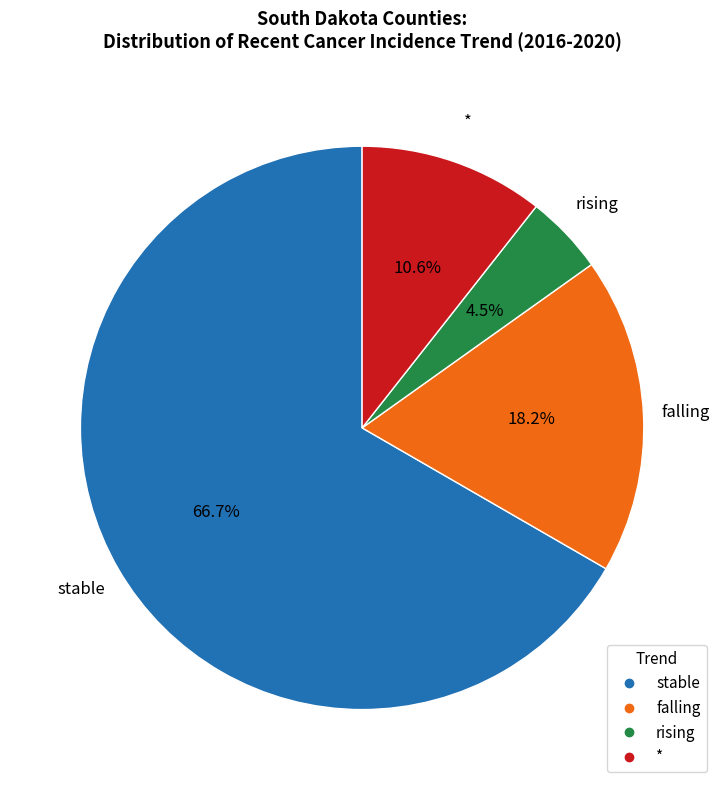

Which slice represents more than half of the pie?

stable